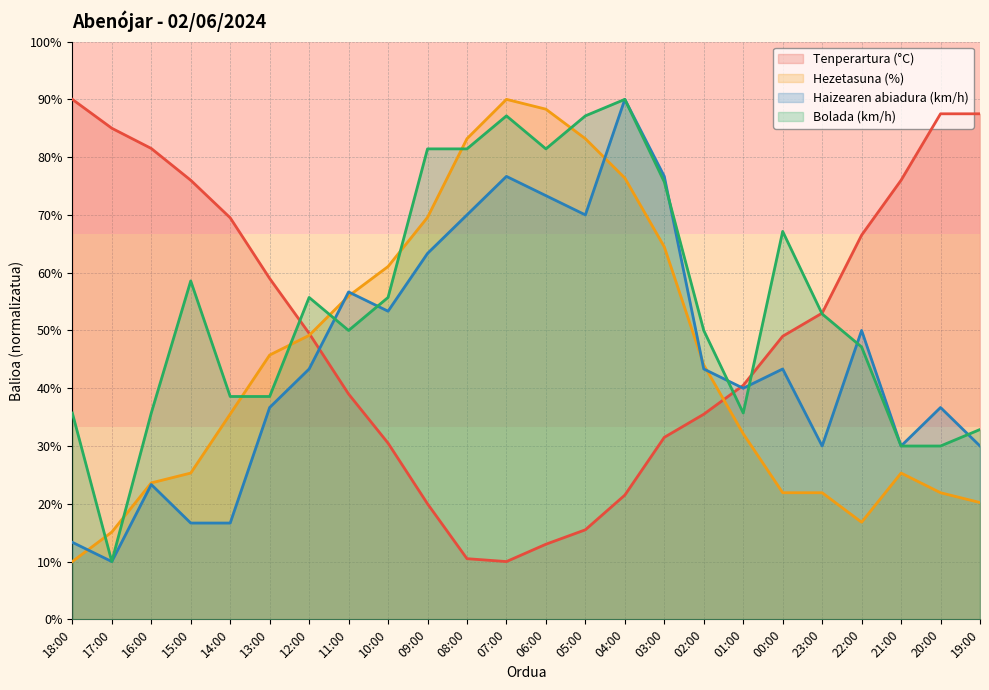

At which category does the chart reach its minimum across all series?

07:00